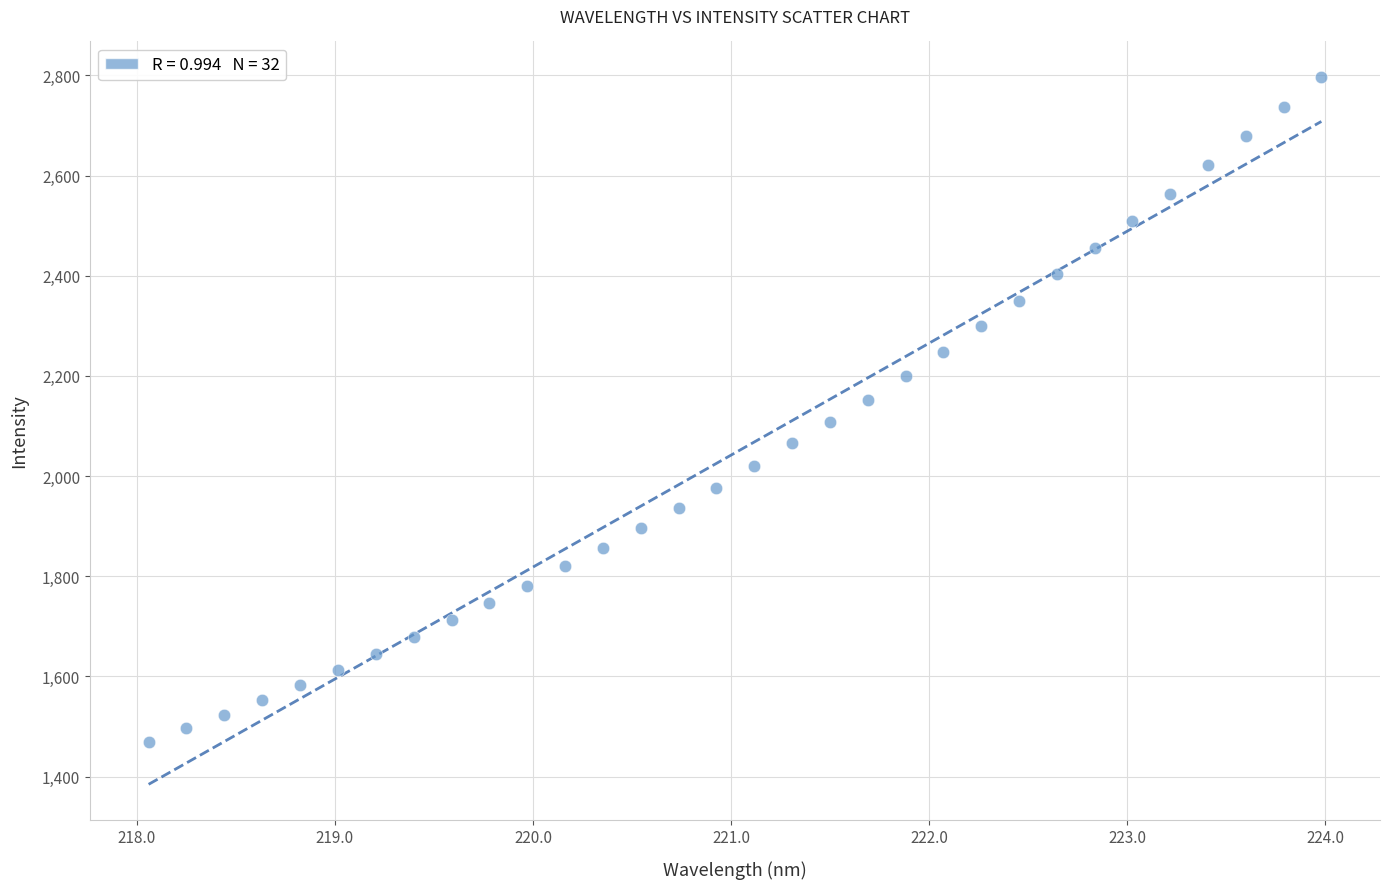

What is the range of Y values (max minus min)?

1327.5